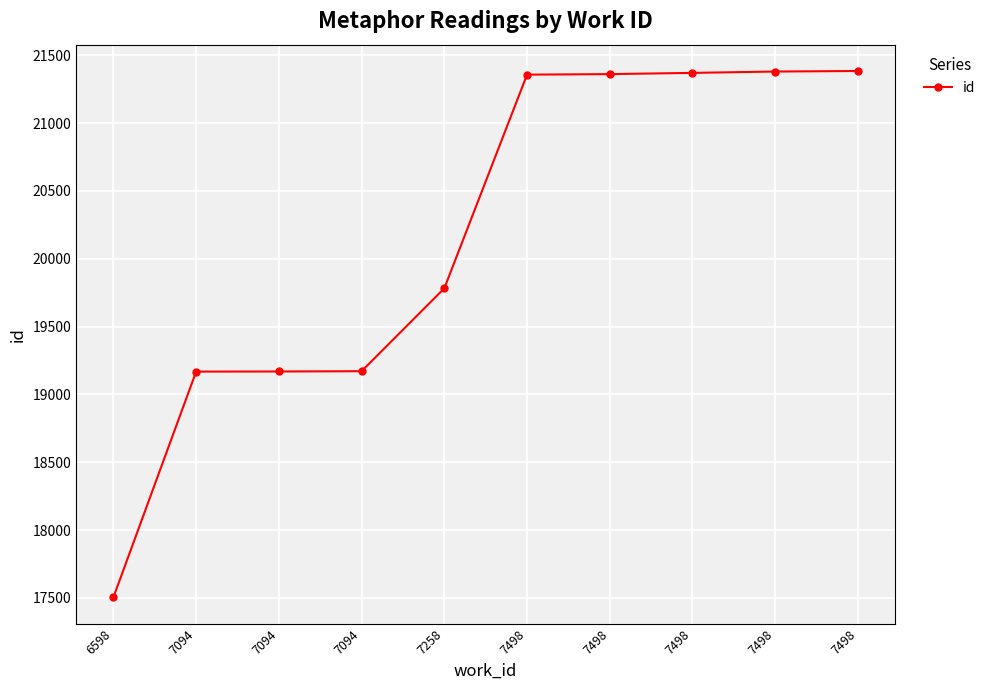

What is the smallest value displayed?

17504